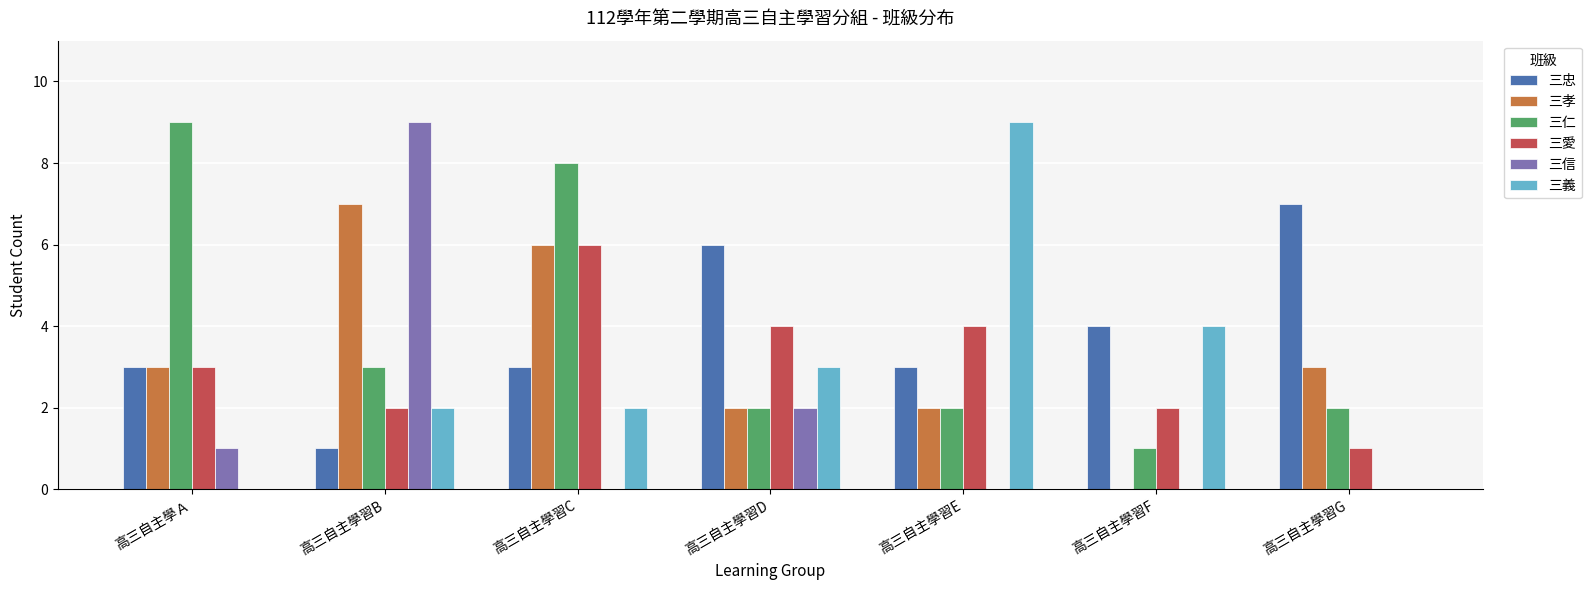

At which category is the sum across all series the highest?

高三自主學習C